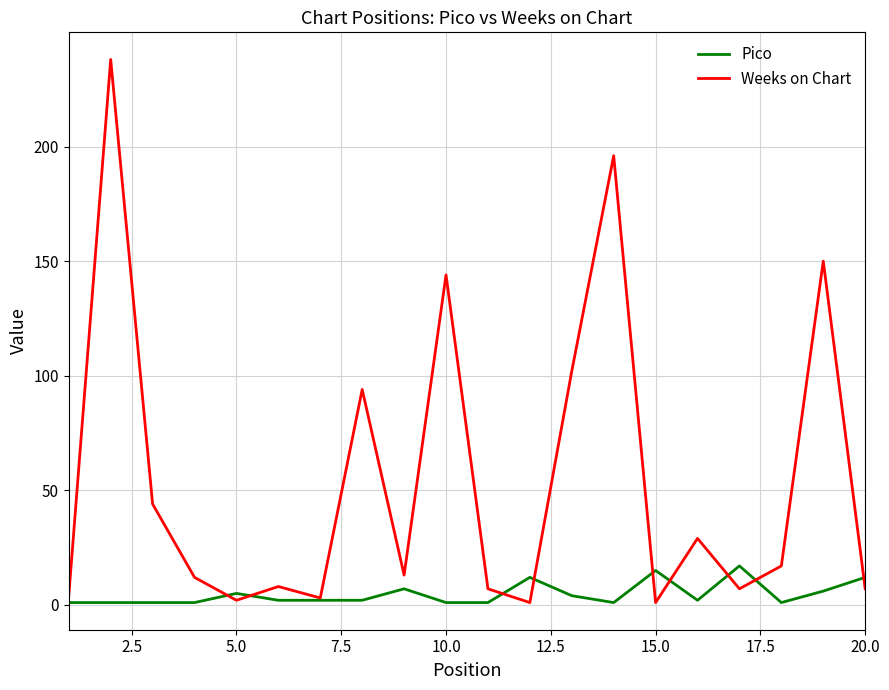

Which series has the largest total across all categories?

Weeks on Chart